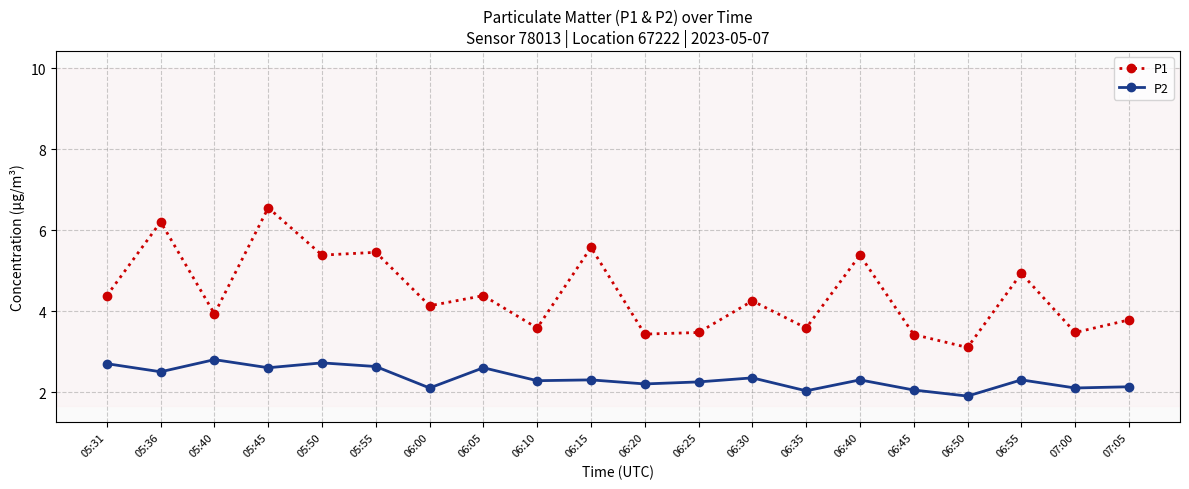

True or false: P2 has a value of 2.1 at 07:00.

True